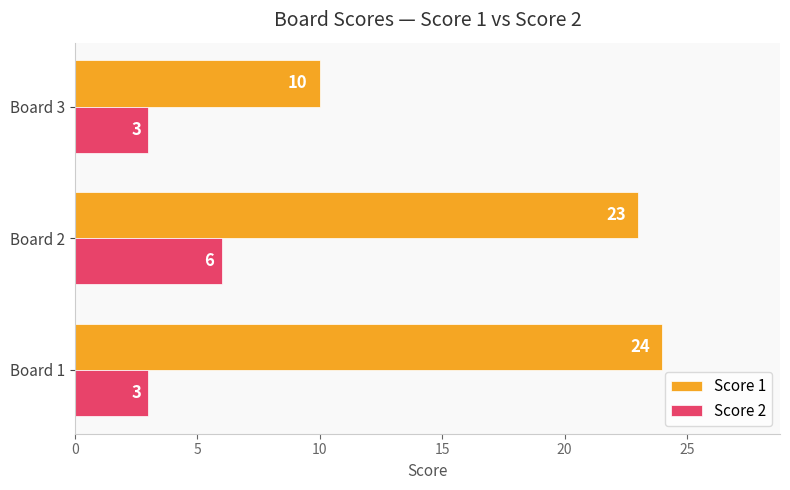

At which category is the sum across all series the highest?

Board 2